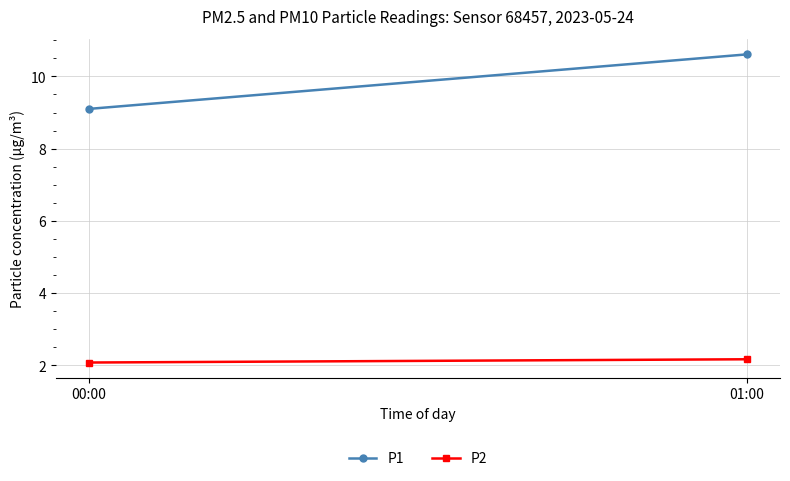

Reading left to right, extract all data points from this chart.

P1: 9.1	10.6
P2: 2.1	2.2